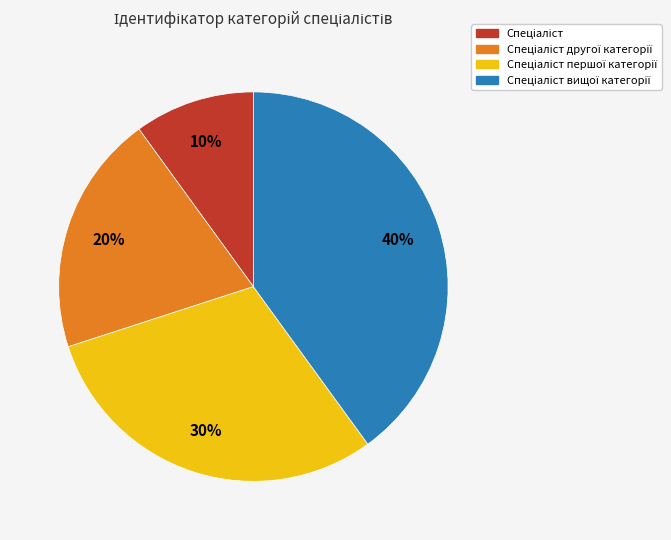

To the nearest percent, what is the average slice percentage?

25%